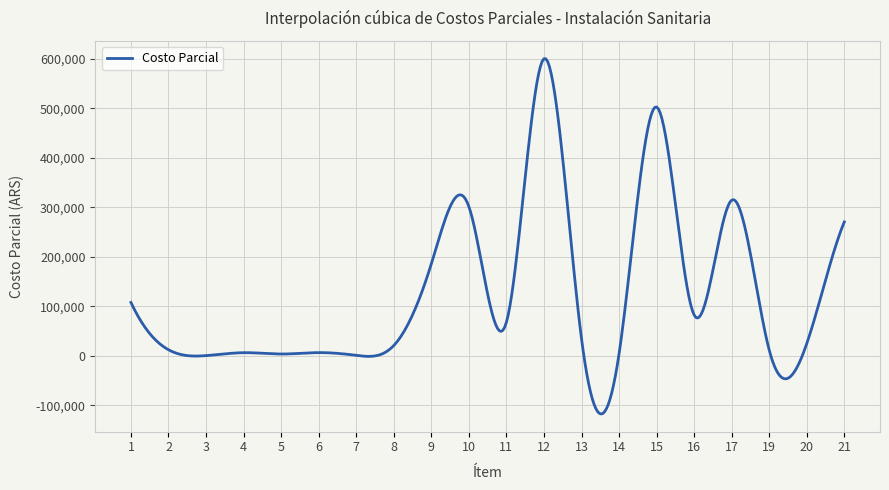

What is the greatest value displayed?

599983.0